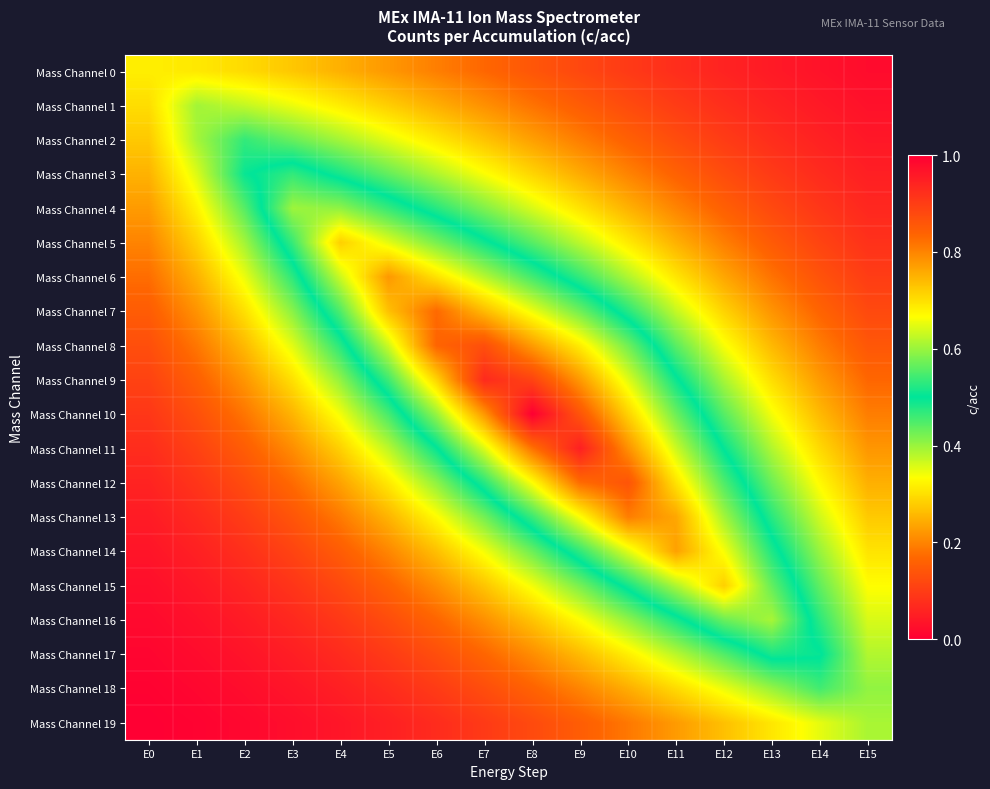

List the series in order of their peak value, lowest first.

Mass Channel 0, Mass Channel 19, Mass Channel 1, Mass Channel 18, Mass Channel 2, Mass Channel 17, Mass Channel 3, Mass Channel 4, Mass Channel 16, Mass Channel 5, Mass Channel 15, Mass Channel 14, Mass Channel 6, Mass Channel 13, Mass Channel 7, Mass Channel 12, Mass Channel 8, Mass Channel 9, Mass Channel 11, Mass Channel 10